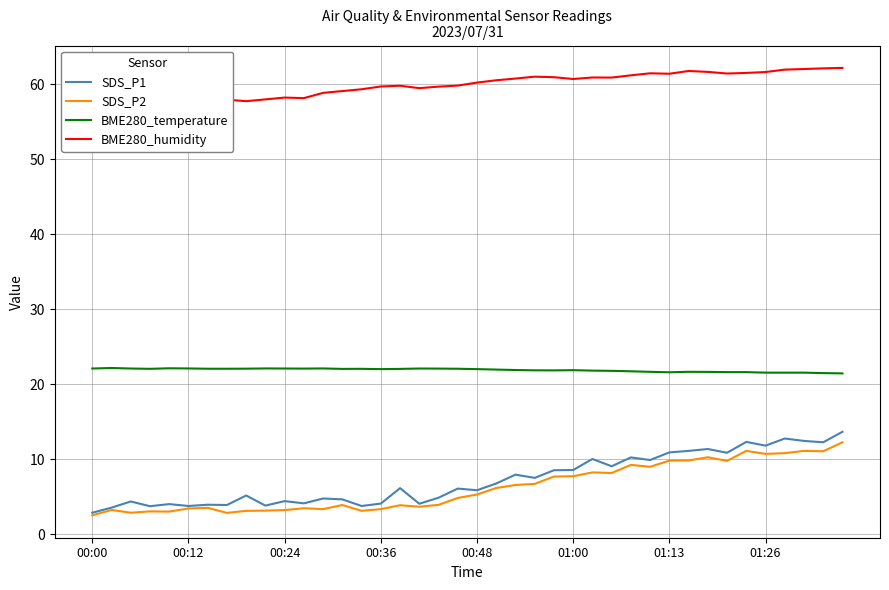

True or false: BME280_temperature and SDS_P2 intersect in this chart.

False